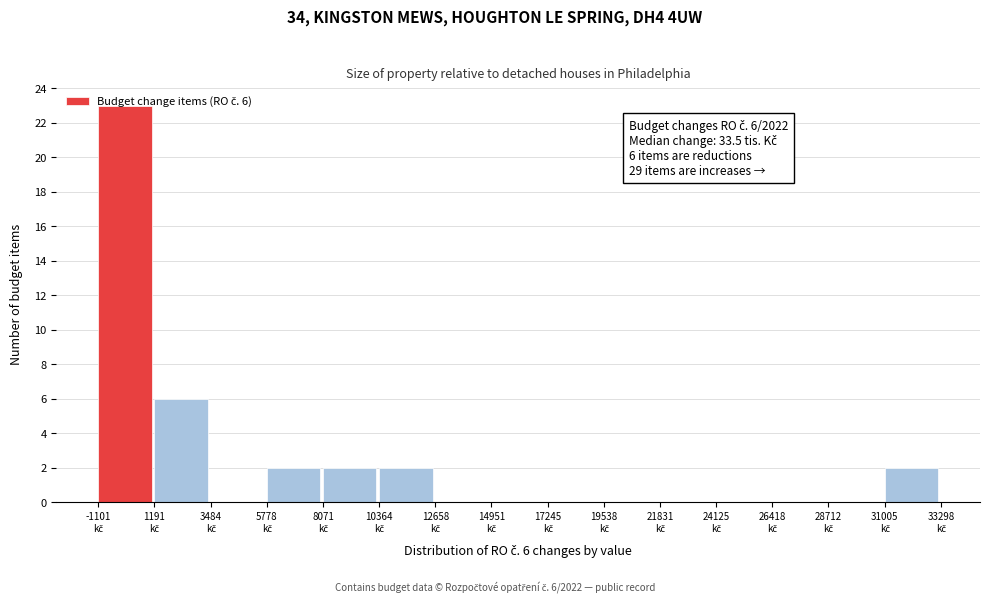

Which range on the x-axis has the tallest bar?

-1000 to 1000